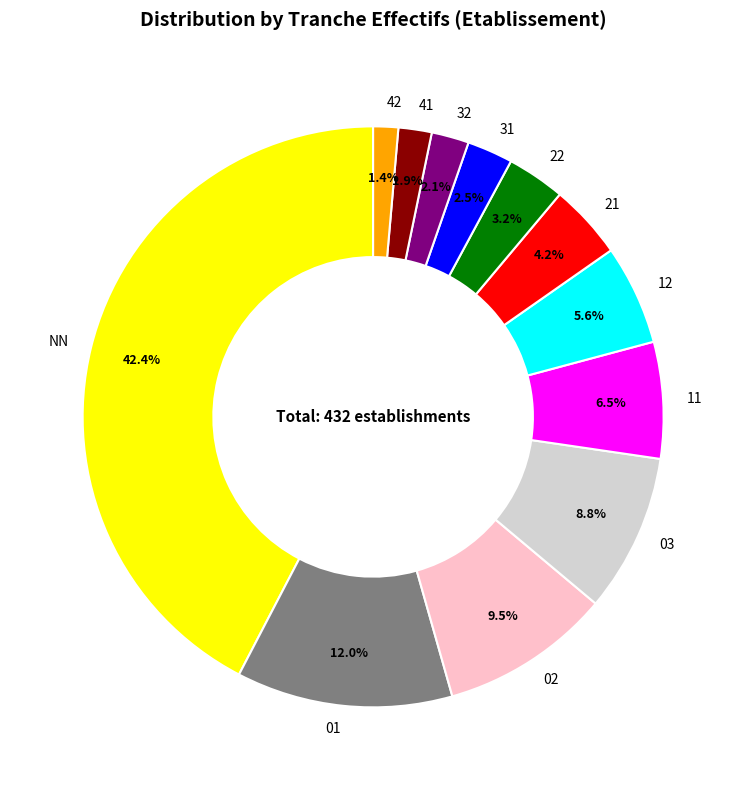

Which category has the biggest portion of the pie?

NN